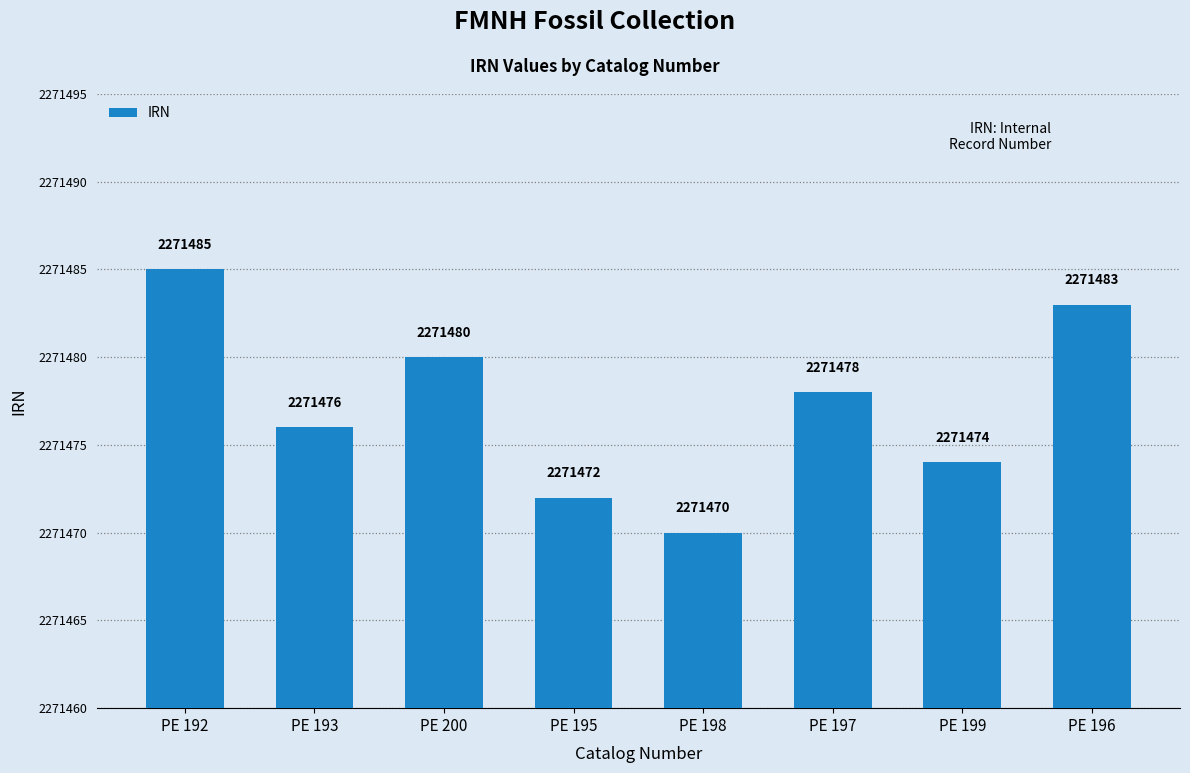

Is it true that the value at PE 193 is 4017462?

False